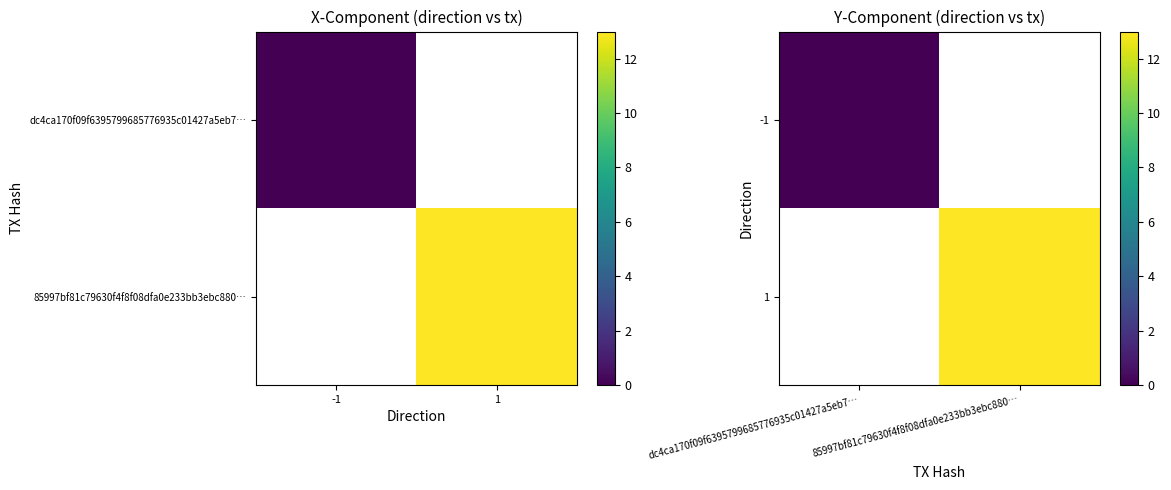

Rank the categories by 1 value from lowest to highest.

dc4ca170f09f6395799685776935c01427a5eb7…, 85997bf81c79630f4f8f08dfa0e233bb3ebc880…